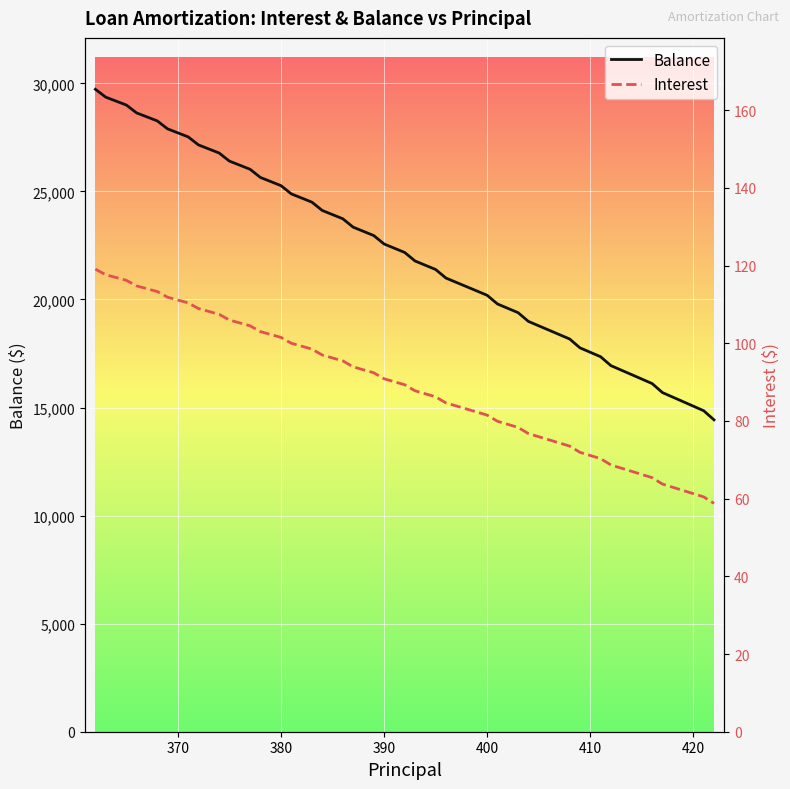

Is the value of Balance at 38 greater than the value of Interest at 9?

Yes